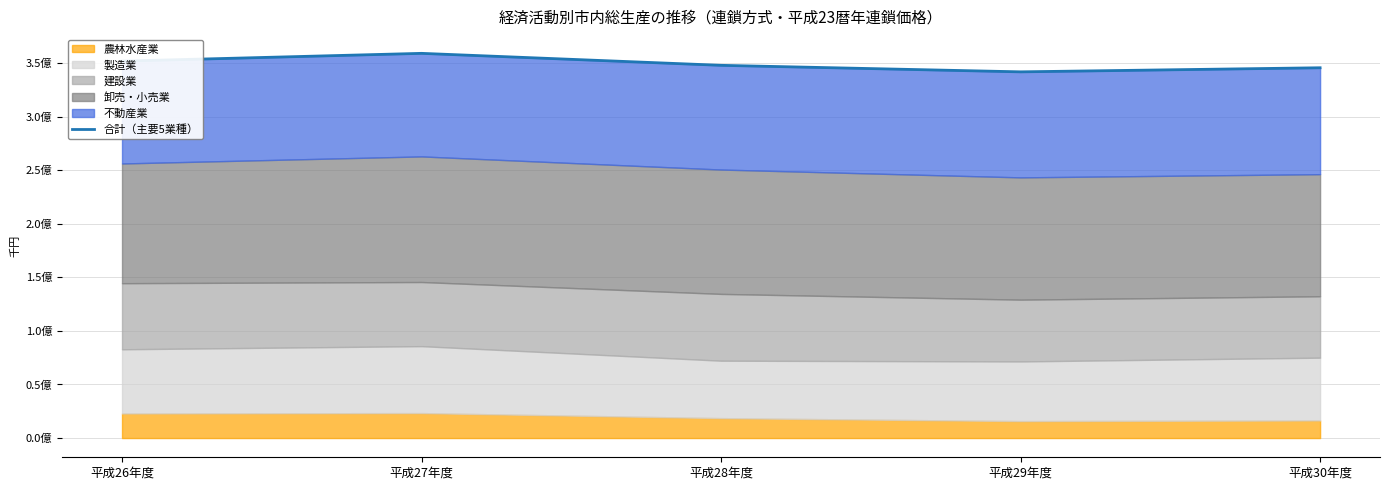

True or false: the data has more than 1 interior local peaks.

False